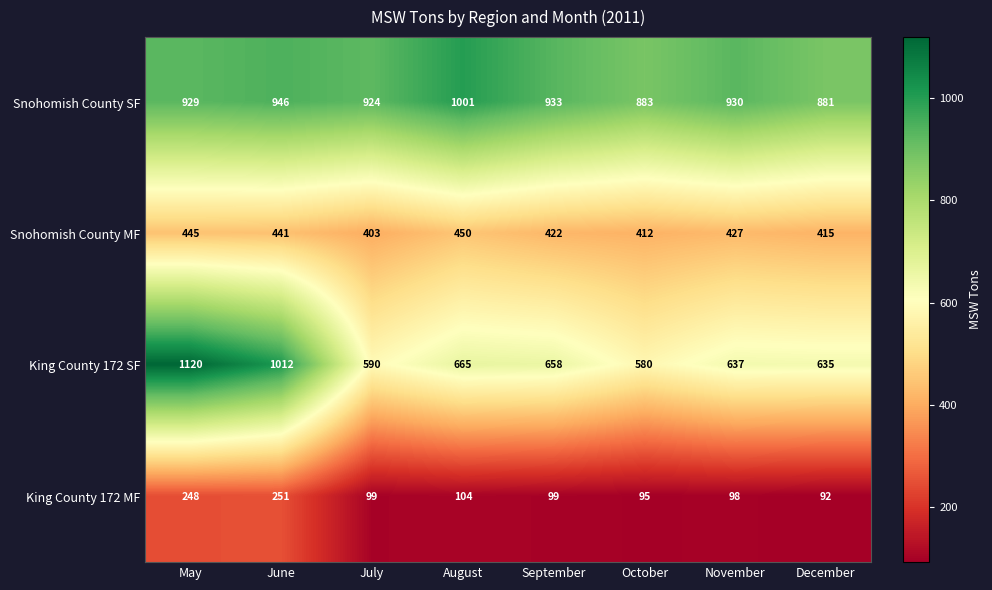

At which category does the chart reach its peak across all series?

May